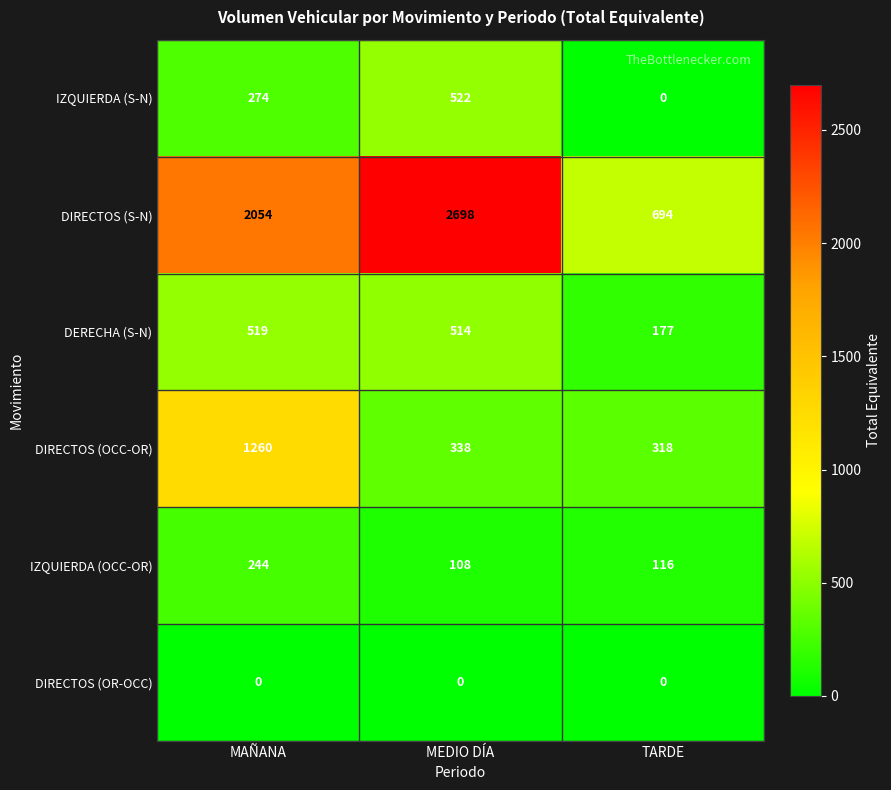

How many categories are shown in the chart?

3